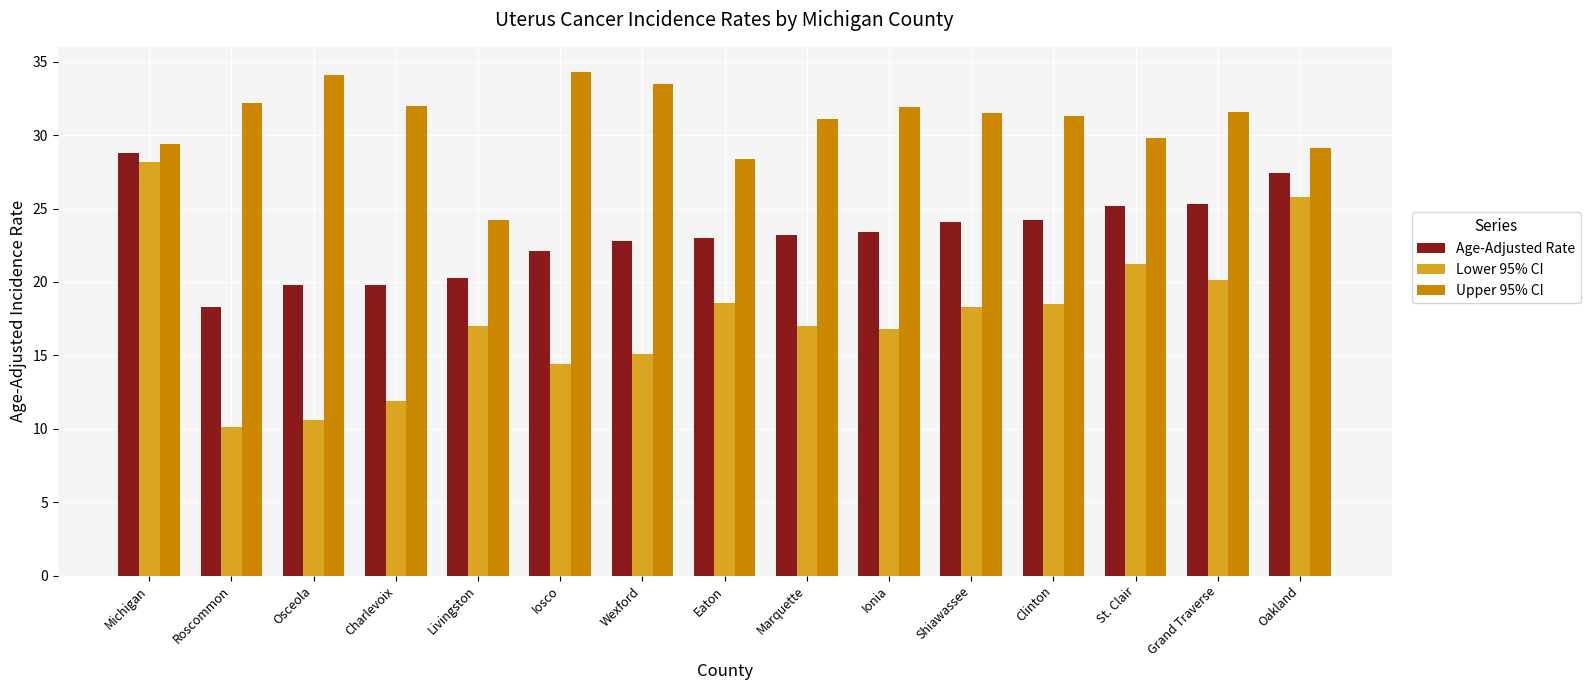

At which label does Age-Adjusted Rate reach its peak?

Michigan